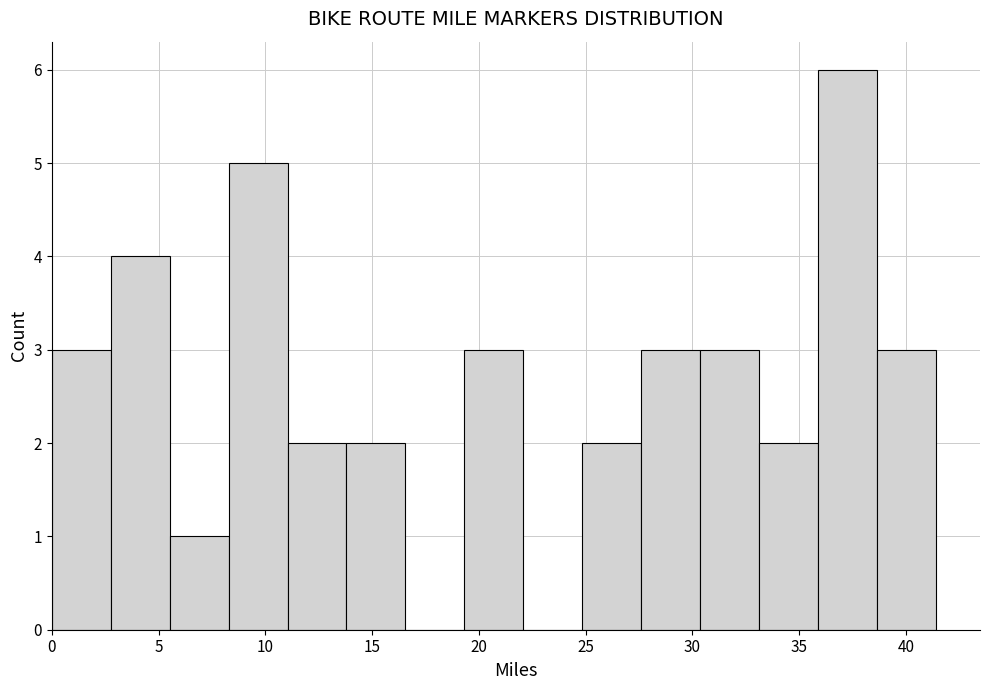

Reading left to right, list every bar in this chart as the range it spans on the x-axis followed by its height. Neither the bar edges nor the heights are printed on the chart, so give them approximately, as read against the axes.

0.0 to 3.0: 3
3.0 to 5.5: 4
5.5 to 8.5: 1
8.5 to 11.0: 5
11.0 to 14.0: 2
14.0 to 16.5: 2
16.5 to 19.5: 0
19.5 to 22.0: 3
22.0 to 25.0: 0
25.0 to 27.5: 2
27.5 to 30.5: 3
30.5 to 33.0: 3
33.0 to 36.0: 2
36.0 to 38.5: 6
38.5 to 41.5: 3